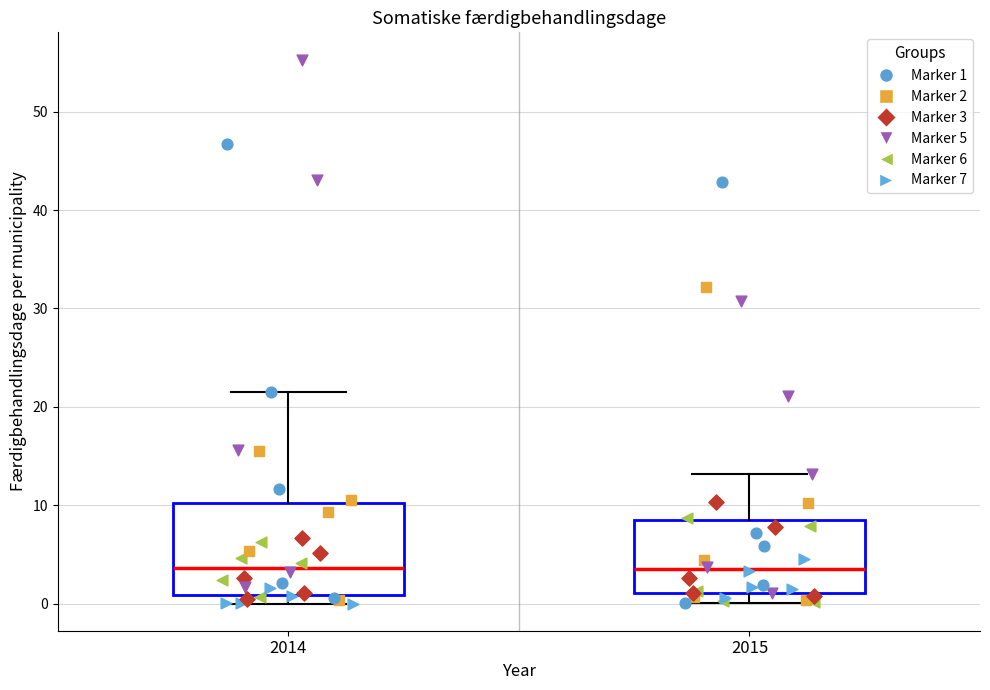

Comparing the boxes themselves (not the whiskers), which one is the tallest?

2014